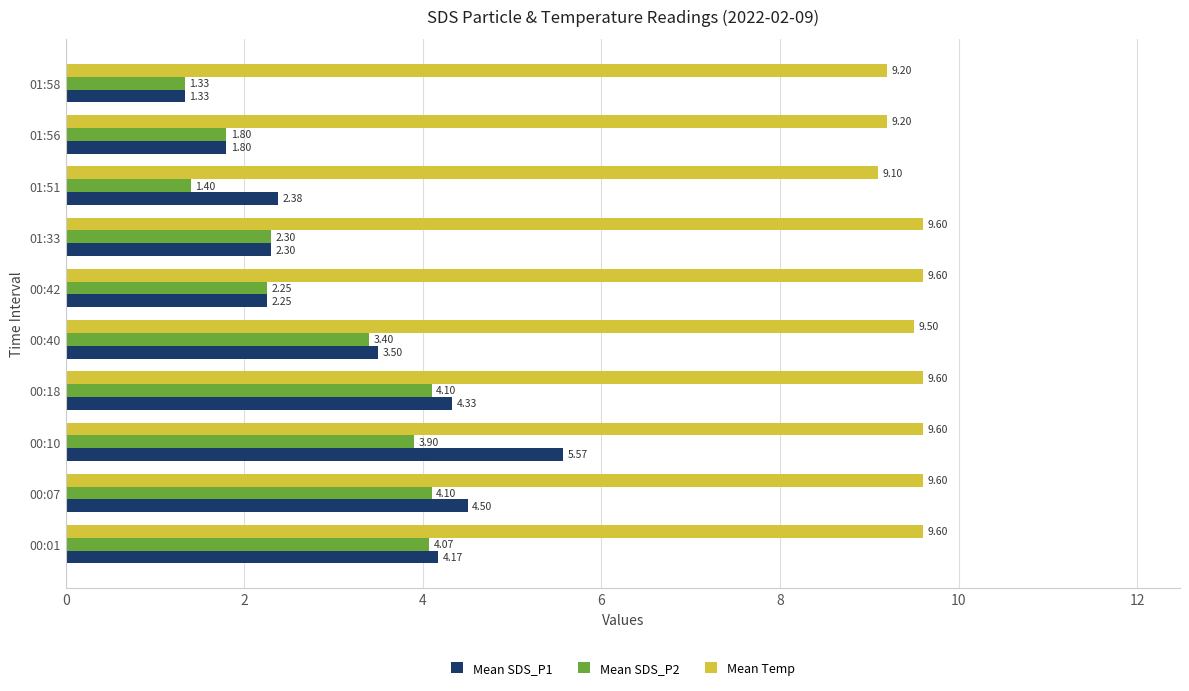

What is the sum of all Mean Temp values?

94.6